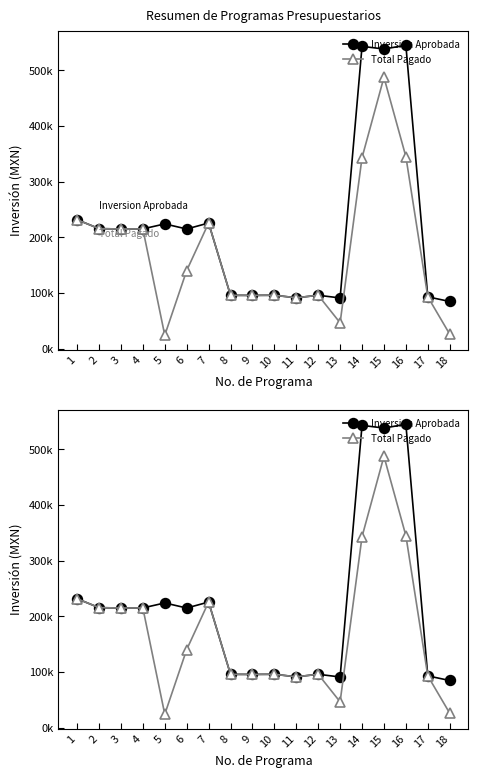

Reading right to left, list all the values displayed in this chart.

Inversion Aprobada: 84600.0	92900.1	544870.1	538155.0	542946.0	90933.2	95761.0	91234.0	95761.0	95532.0	95641.0	225557.0	214800.0	223935.0	214977.0	214800.0	215500.0	231504.0
Total Pagado: 25872.9	92900.1	344870.1	487351.3	342946.0	46262.9	95761.0	91234.0	95761.0	95532.0	95641.0	225557.0	140121.3	23935.0	214977.0	214800.0	215500.0	231504.0